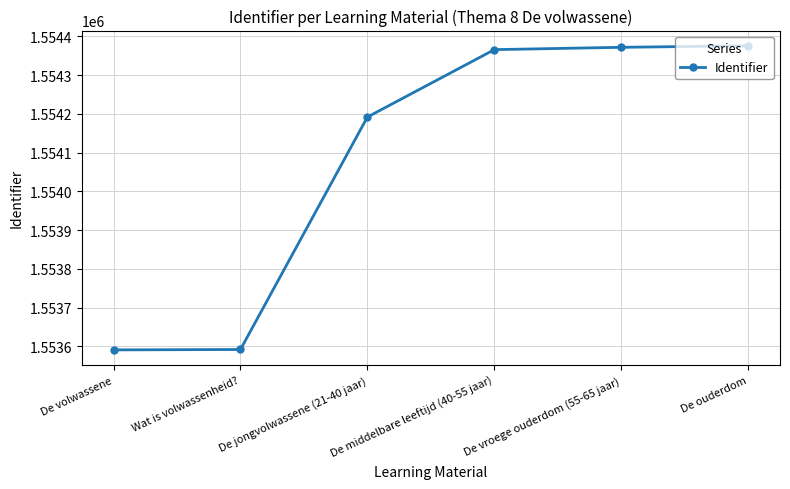

Count the number of categories in the chart.

6